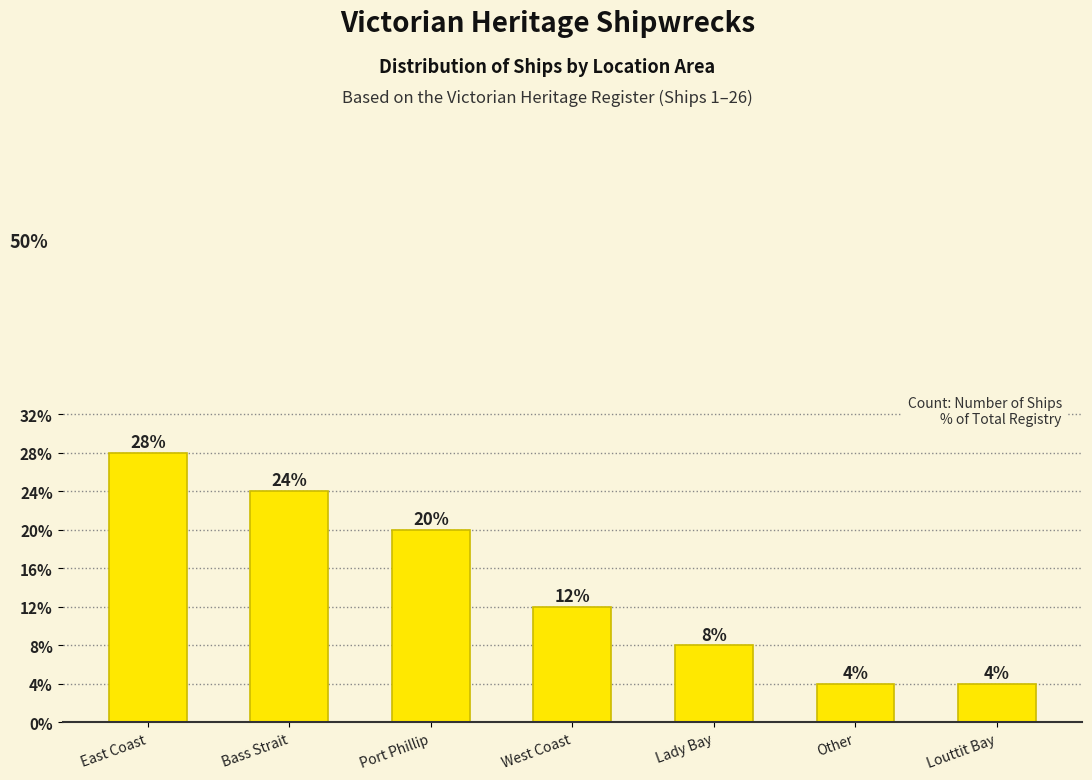

At which category does the chart reach its minimum across all series?

Other